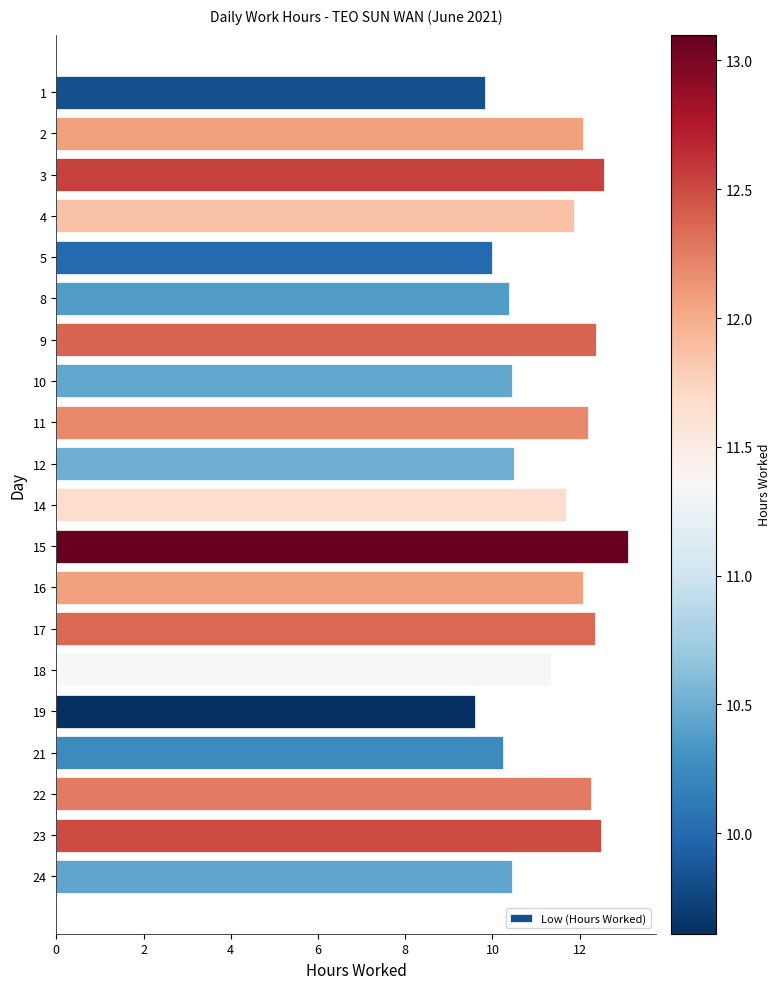

What is the minimum value shown in the chart?

9.6